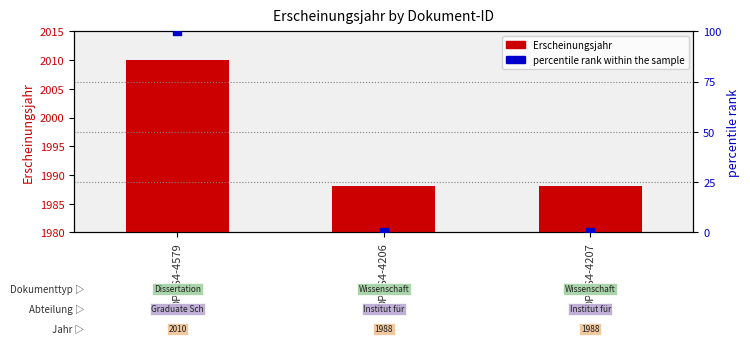

Which series has the largest Y range (max minus min)?

percentile rank within the sample